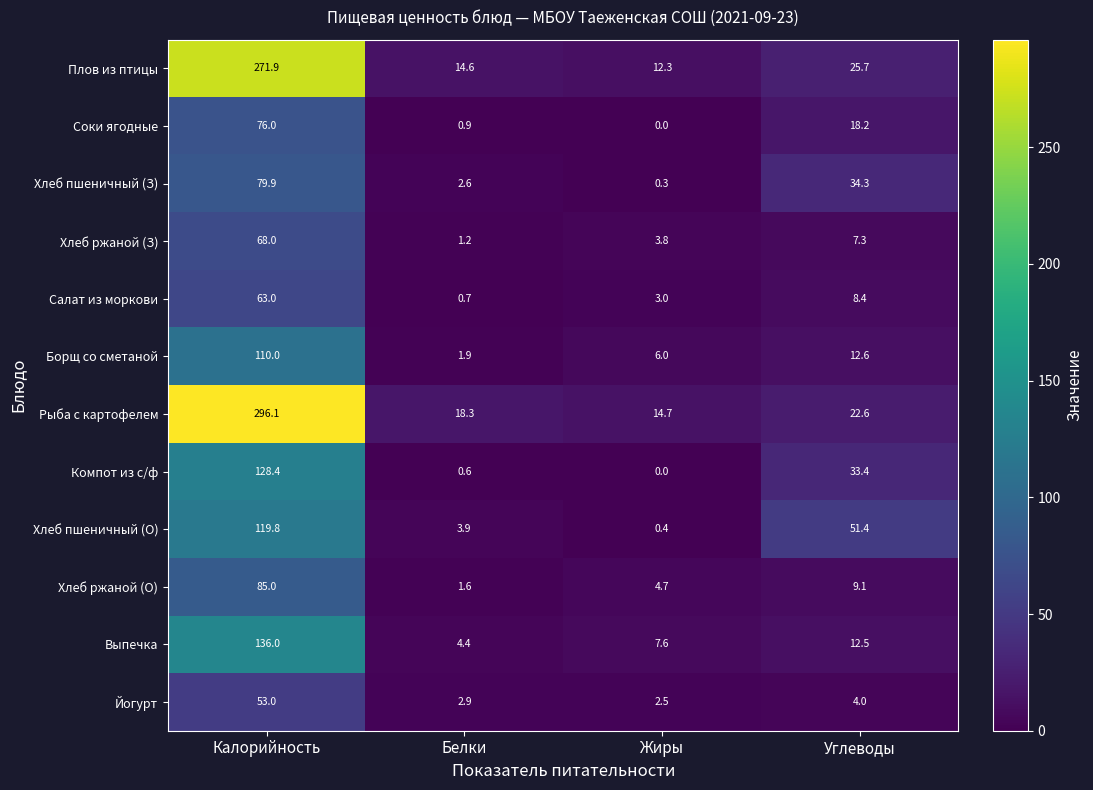

What is the difference between the Соки ягодные values at Калорийность and Углеводы?

57.8